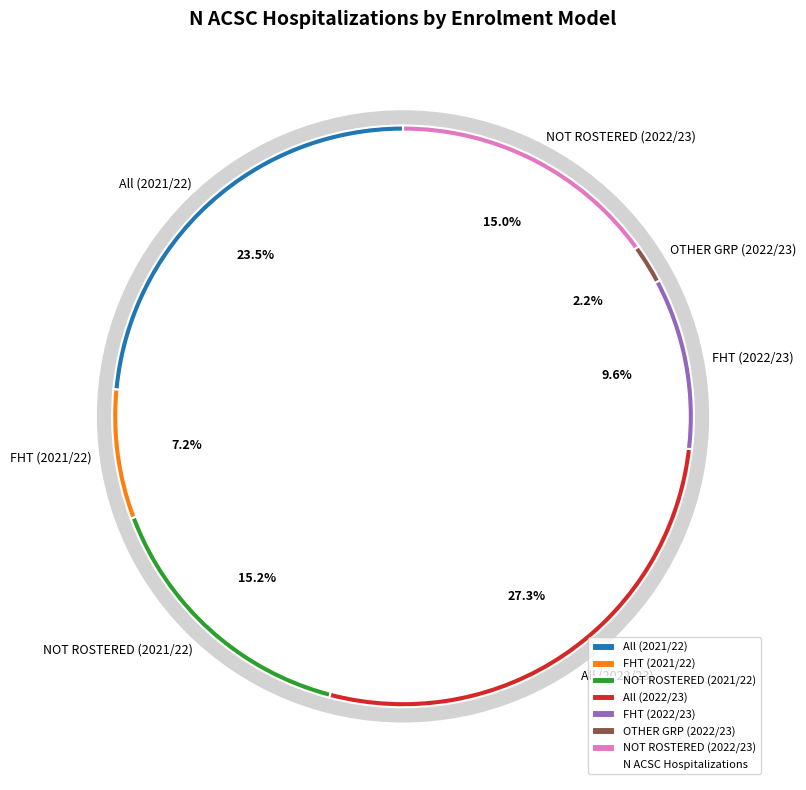

How many segments does this pie chart have?

7